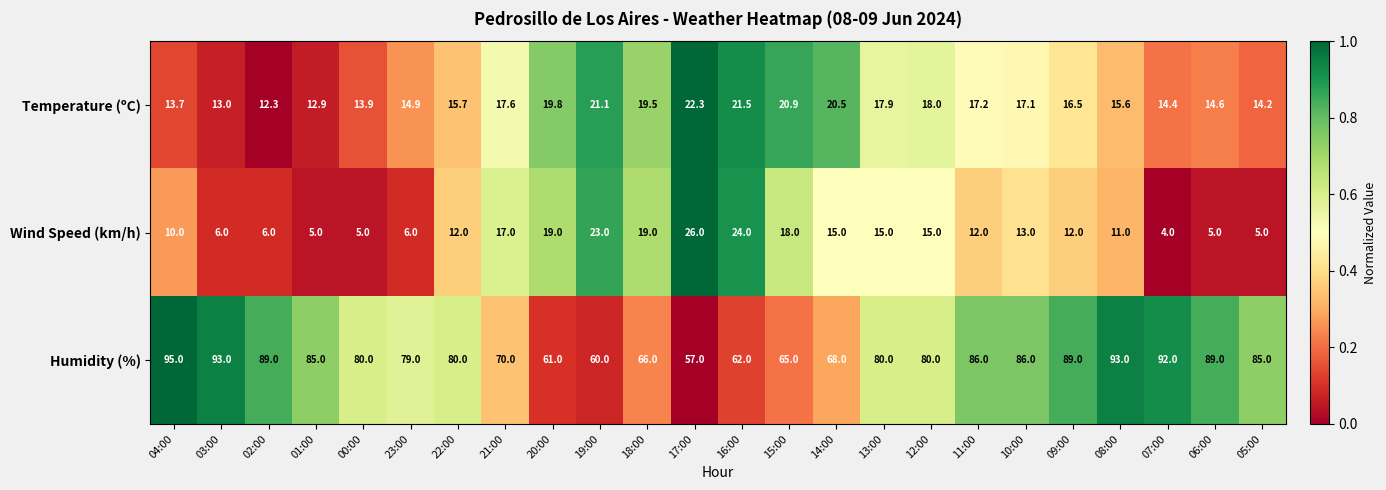

Between 03:00 and 12:00, which series saw the biggest shift?

Humidity (%)